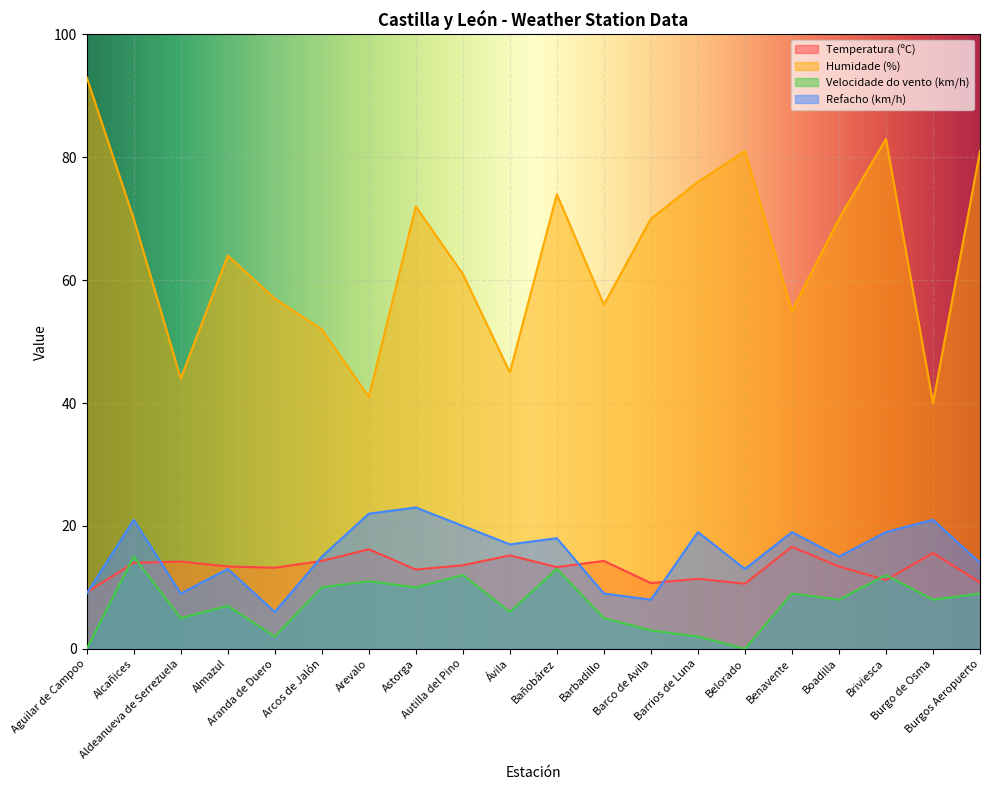

The Humidade (%) series shows 76.0 at Barrios de Luna. True or false?

True